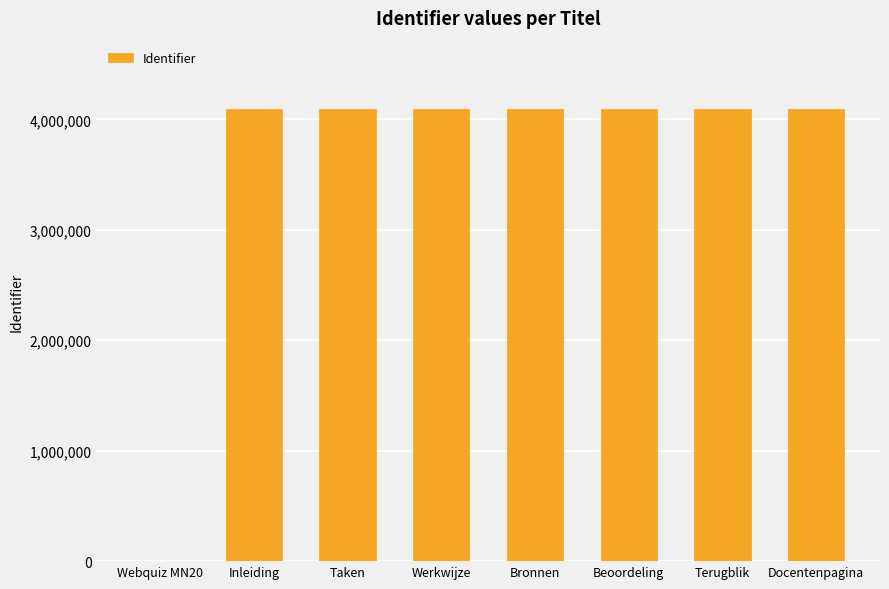

Is it true that the value at Beoordeling is 4097465?

True